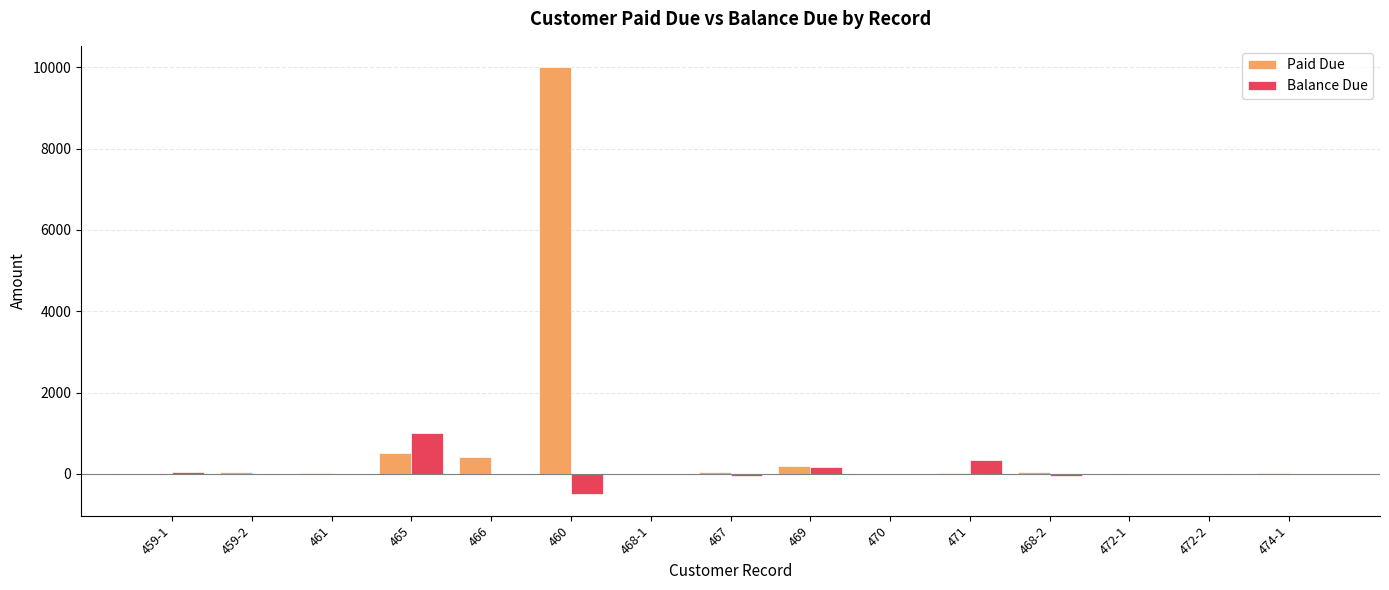

What is the difference between the Balance Due values at 474-1 and 468-1?

1.0